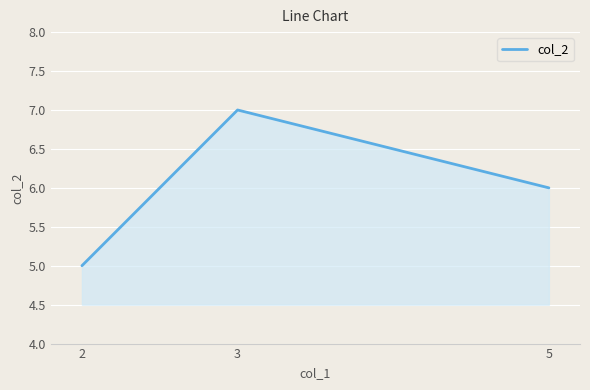

The chart shows a value of 5 at 2. True or false?

True